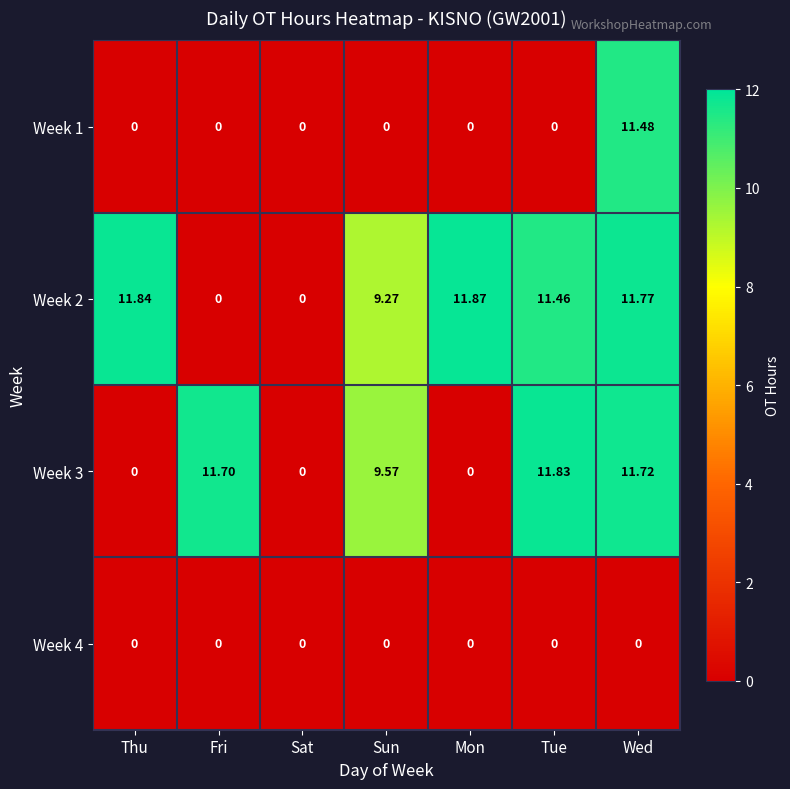

How many data points does each series have?

7